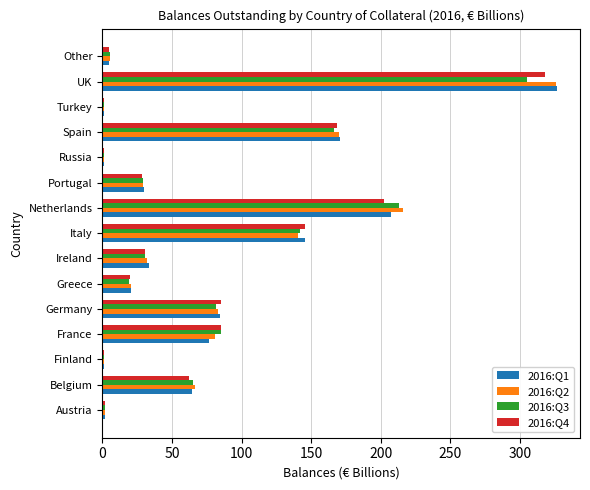

At which label does 2016:Q3 reach its peak?

UK